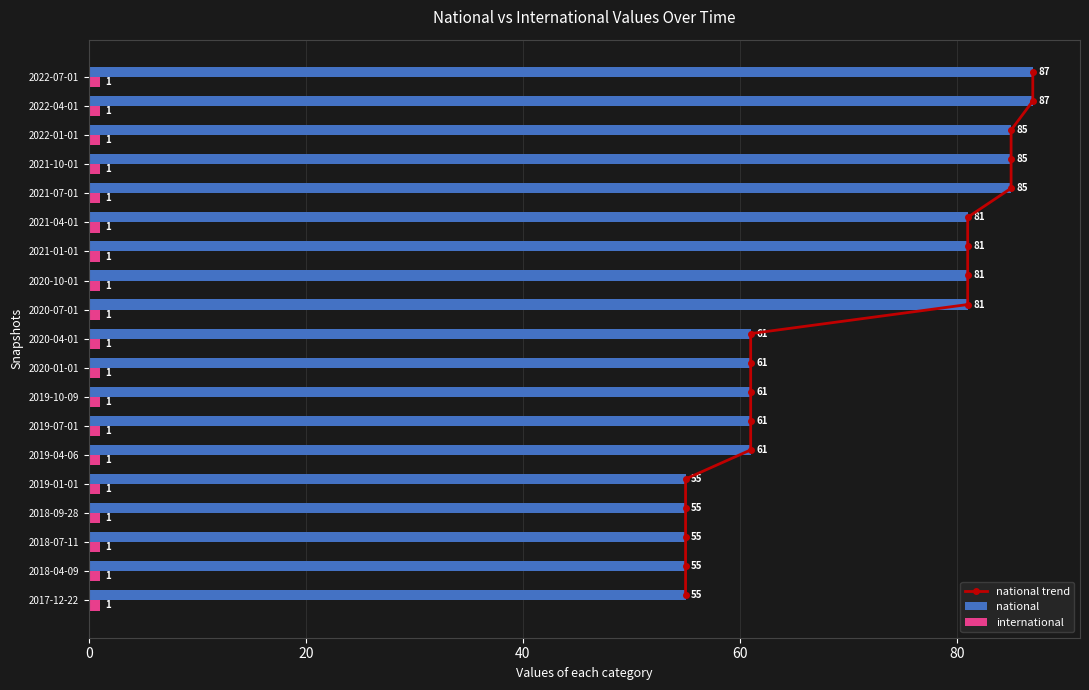

What is the minimum value for international?

1